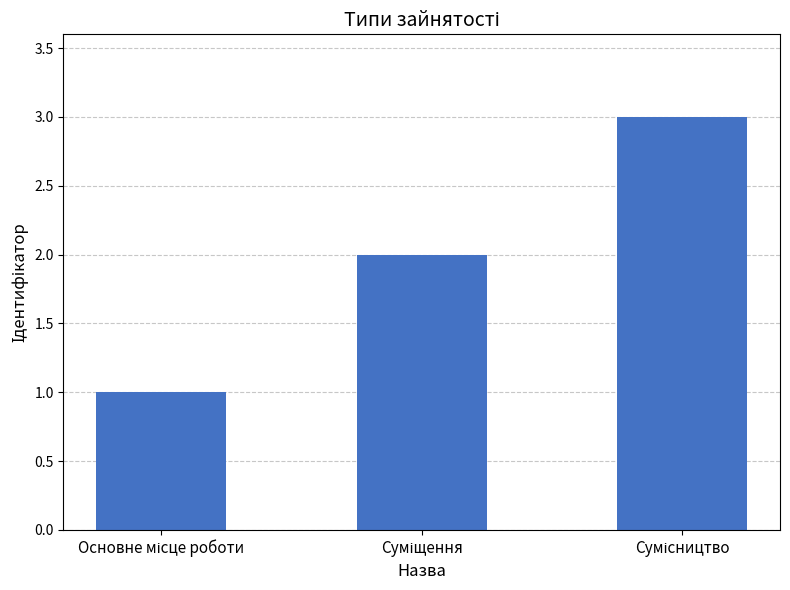

What is the smallest value displayed?

1